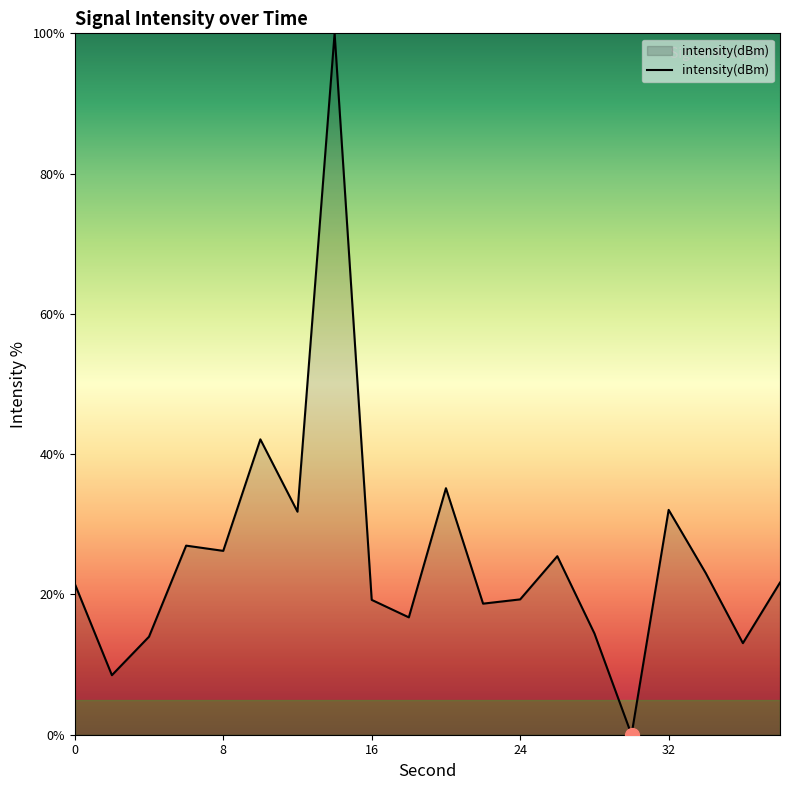

How many lines are shown in the chart?

1